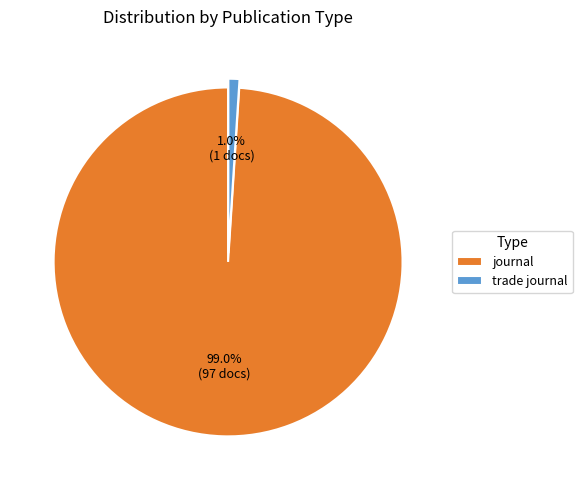

Which category accounts for the majority?

journal